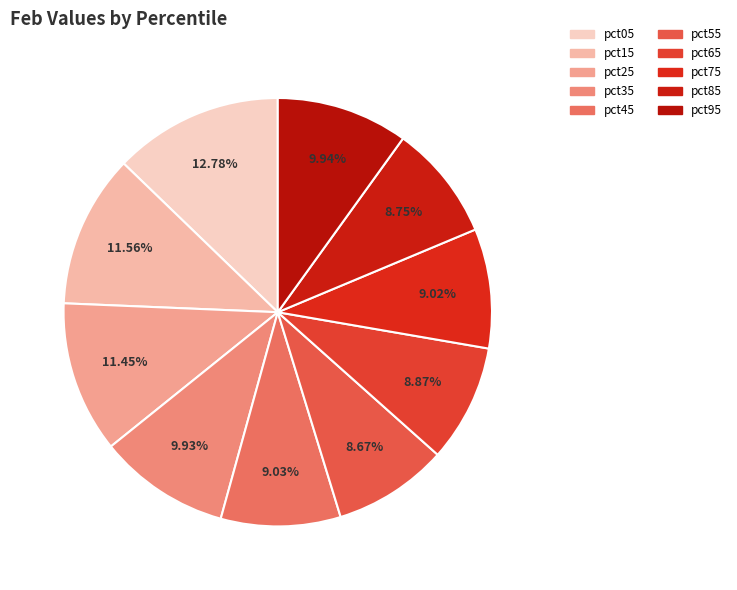

Count the number of slices in the pie.

10